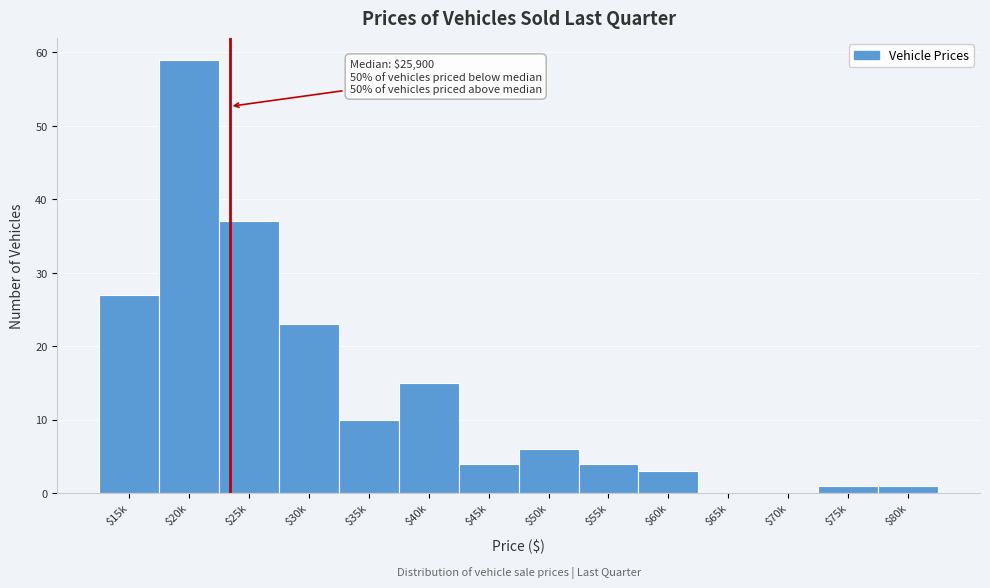

At which category does the chart reach its peak across all series?

$20k